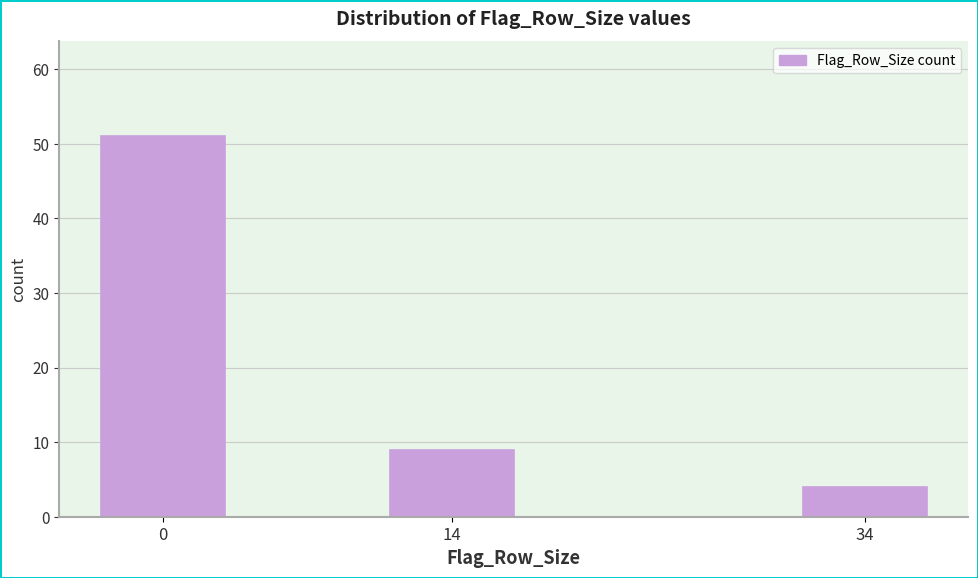

Reading right to left, extract all data points from this chart.

4	9	51